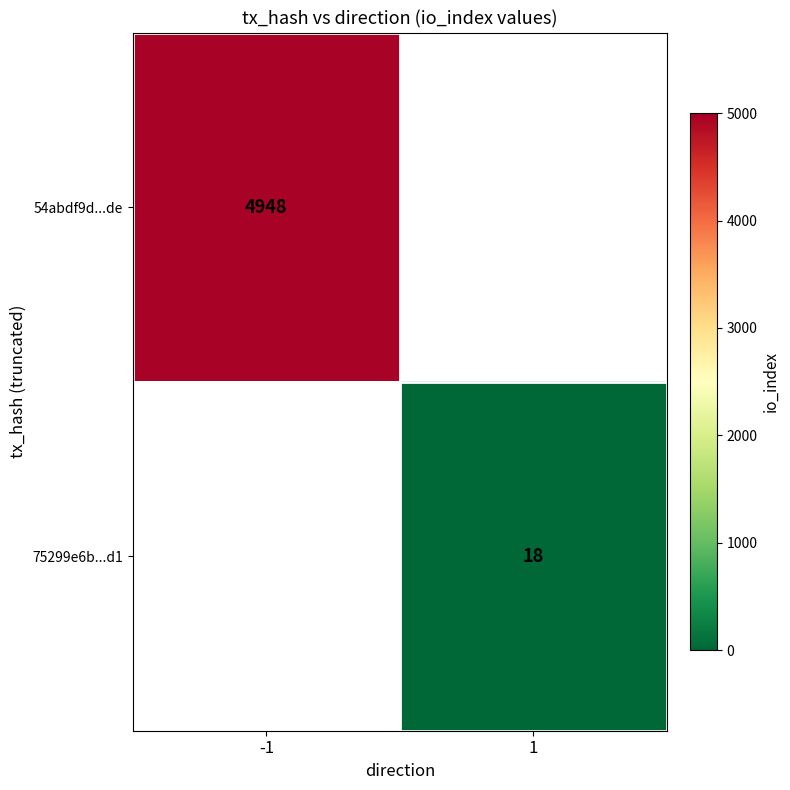

Is the value of 75299e6b...d1 at 1 greater than the value of 54abdf9d...de at -1?

No